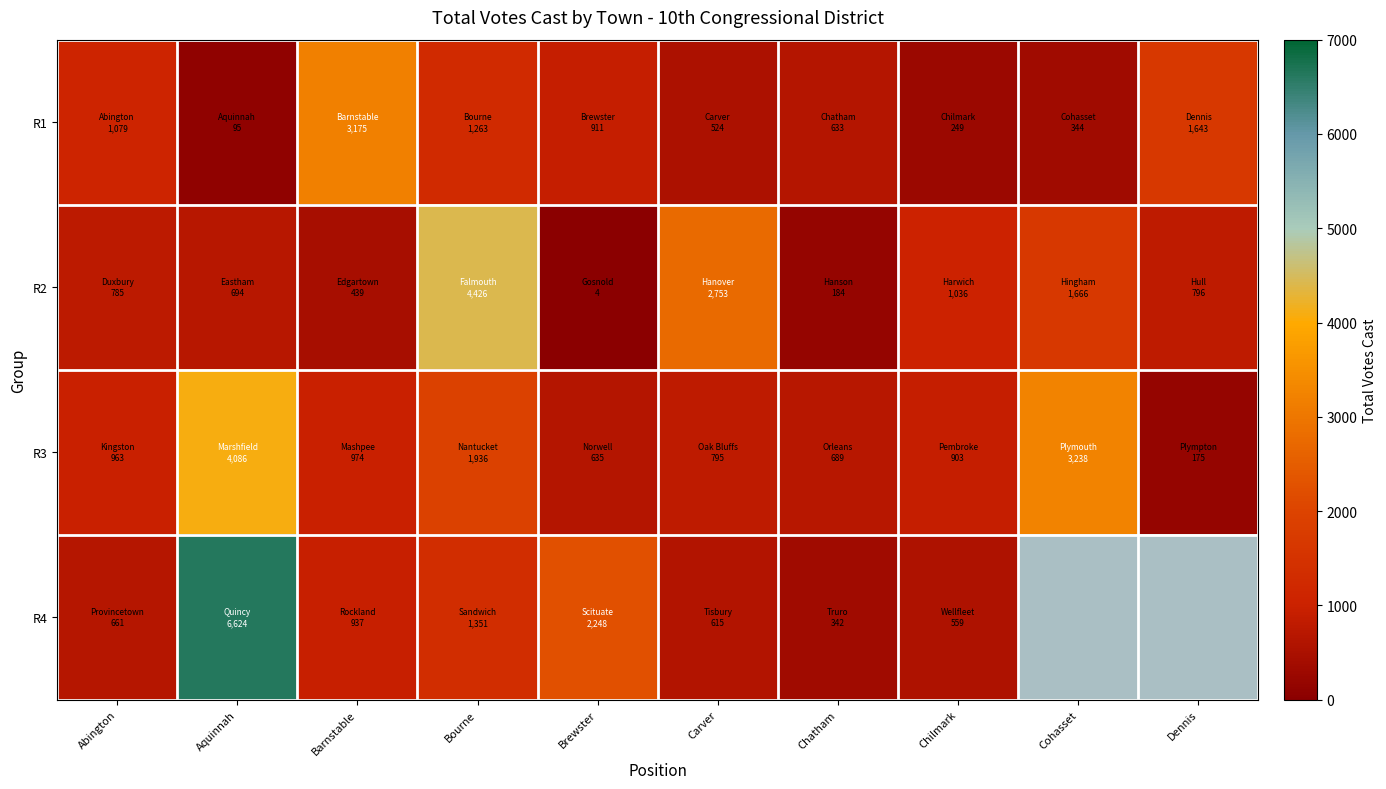

At how many categories does at least one series exceed 4586?

1